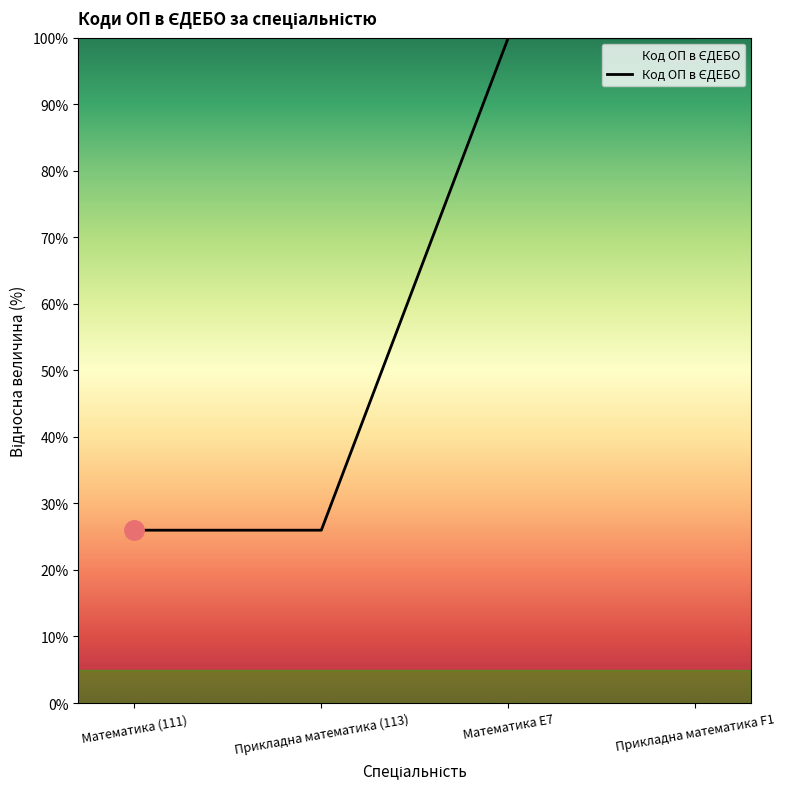

What is the smallest value displayed?

26.0